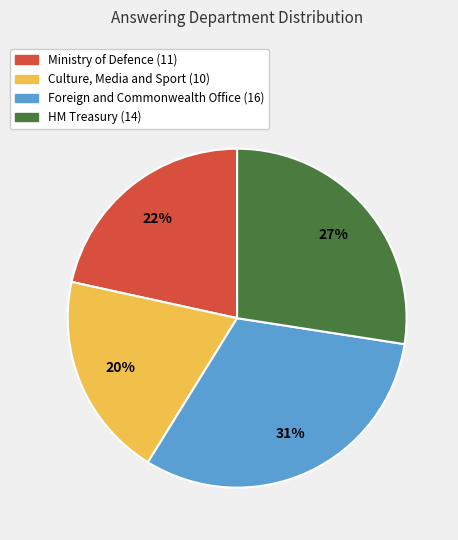

To the nearest percent, what is the difference between the Ministry of Defence (11) and Culture, Media and Sport (10) slice percentages?

2%